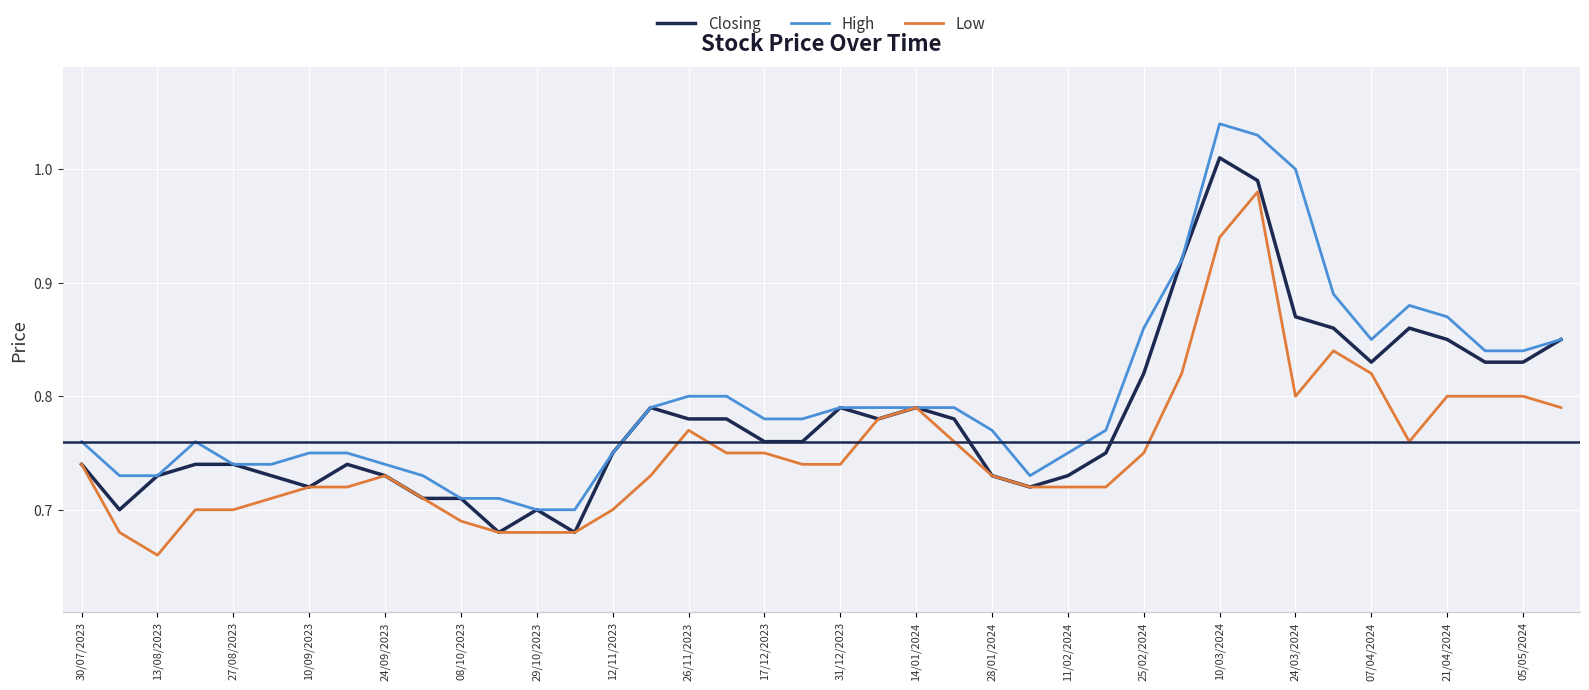

List the series in order of their overall mean, lowest first.

Low, Closing, High